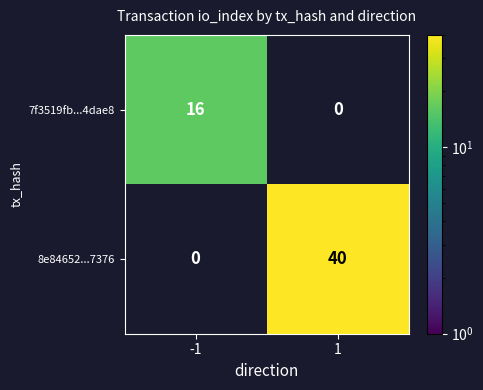

The value of 8e84652...7376 at 1 is 40. True or false?

True